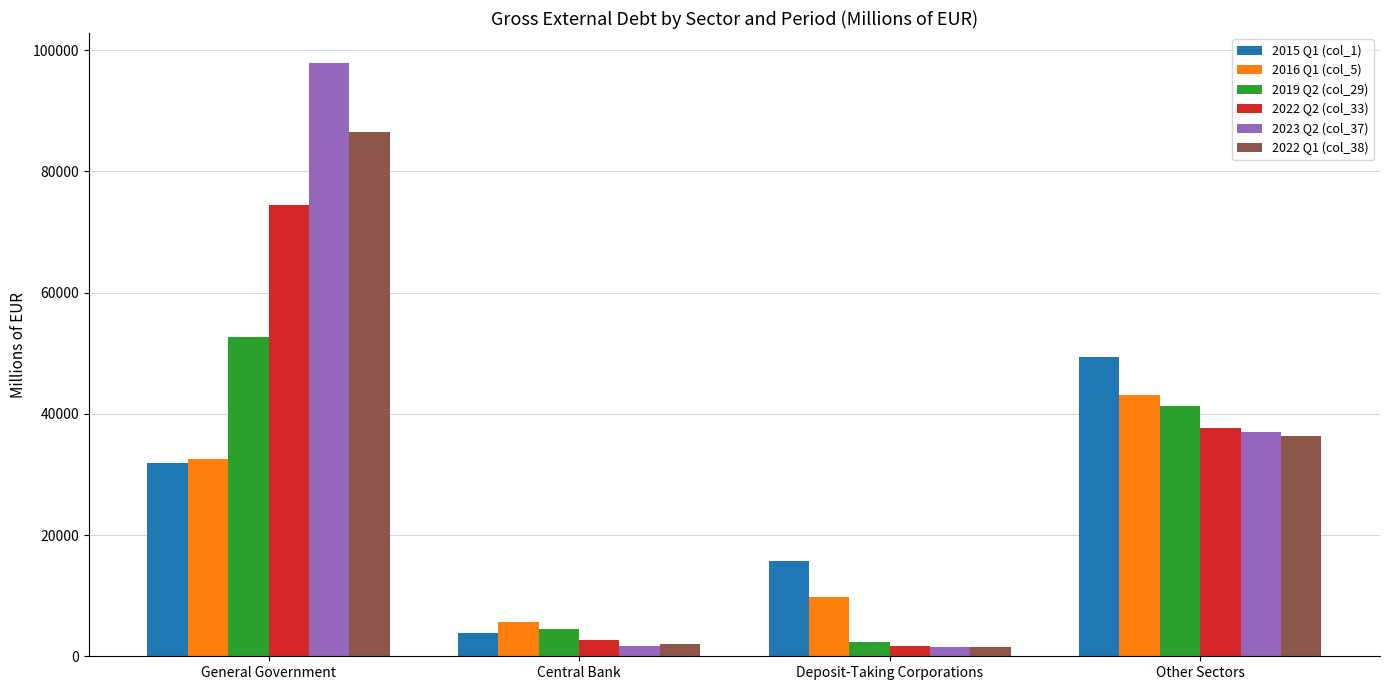

Which series has the largest range (max minus min)?

2023 Q2 (col_37)